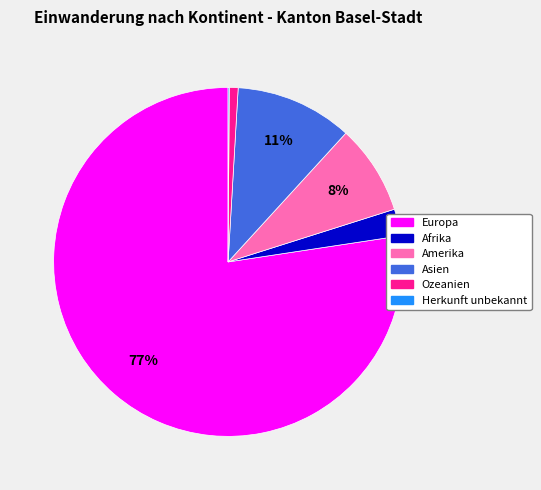

Does any single category account for the majority?

Yes